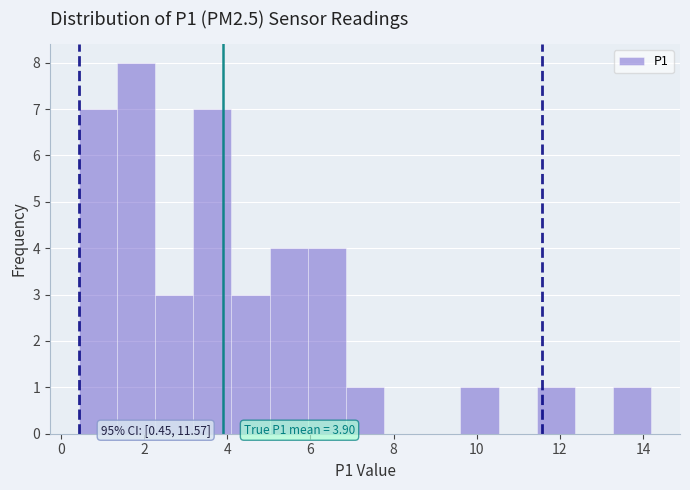

Which range on the x-axis has the tallest bar?

1.4 to 2.2